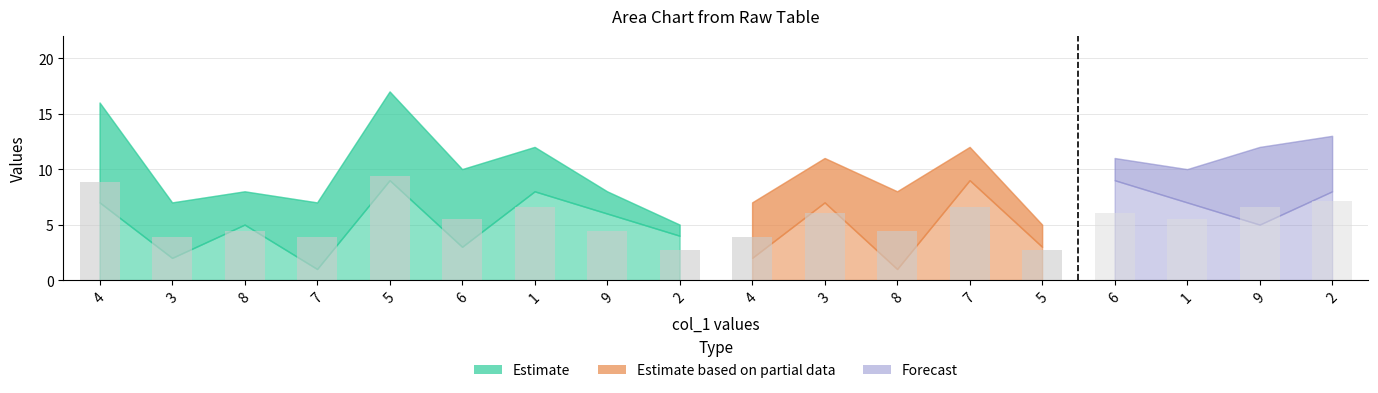

Rank the categories by col_2 value from lowest to highest.

7, 7, 3, 3, 6, 6, 2, 2, 8, 8, 9, 9, 4, 4, 1, 1, 5, 5